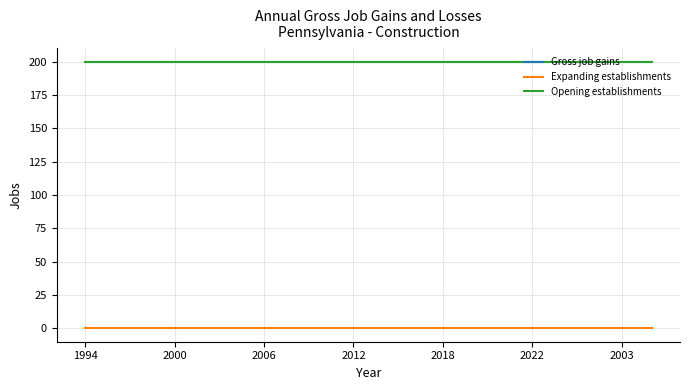

Is this an area chart (filled region under the line)?

No